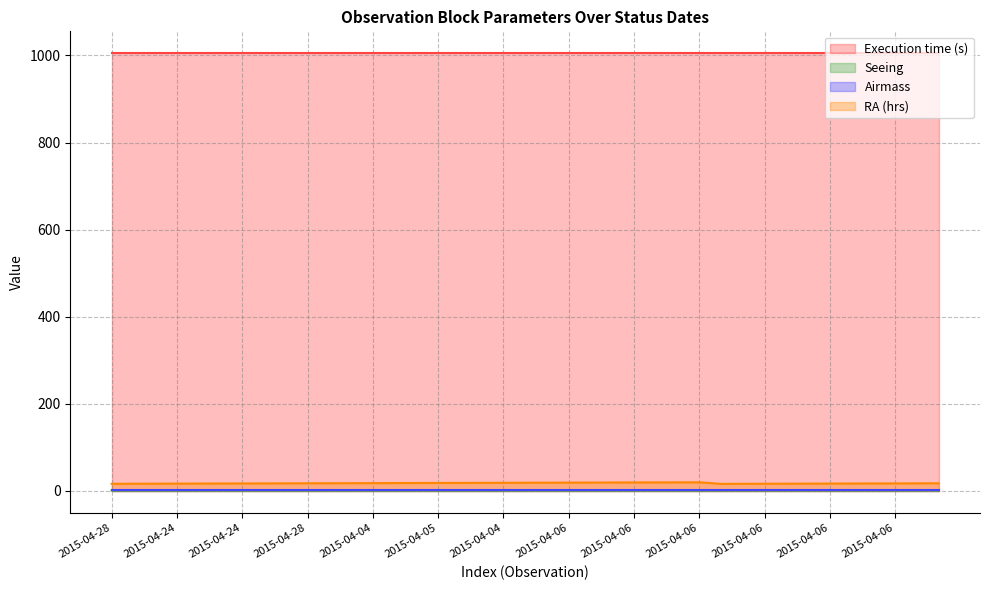

Which label corresponds to the largest value in the chart?

2015-04-06